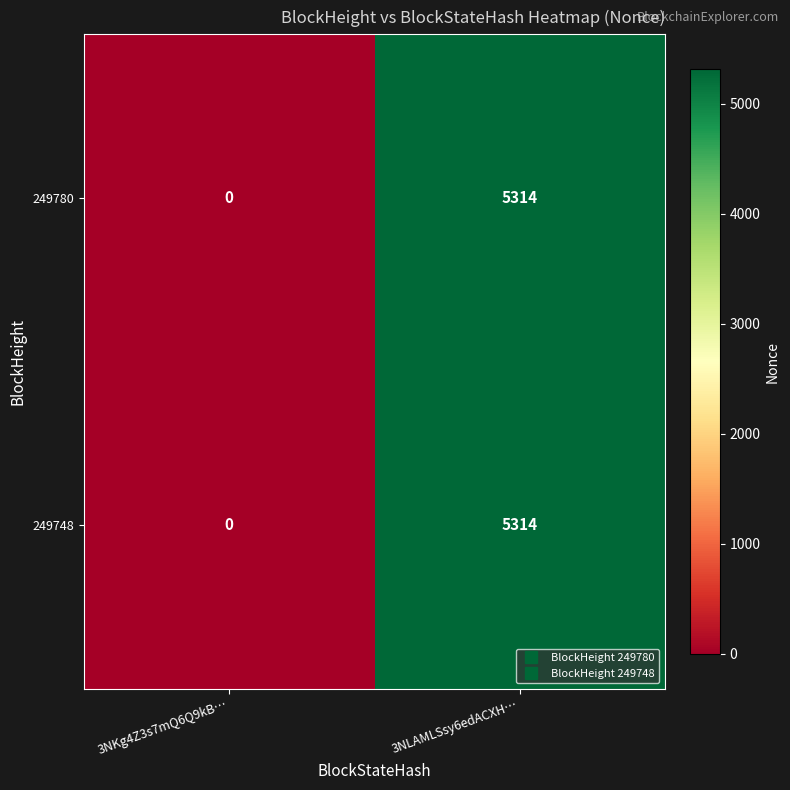

How many categories are shown in the chart?

2